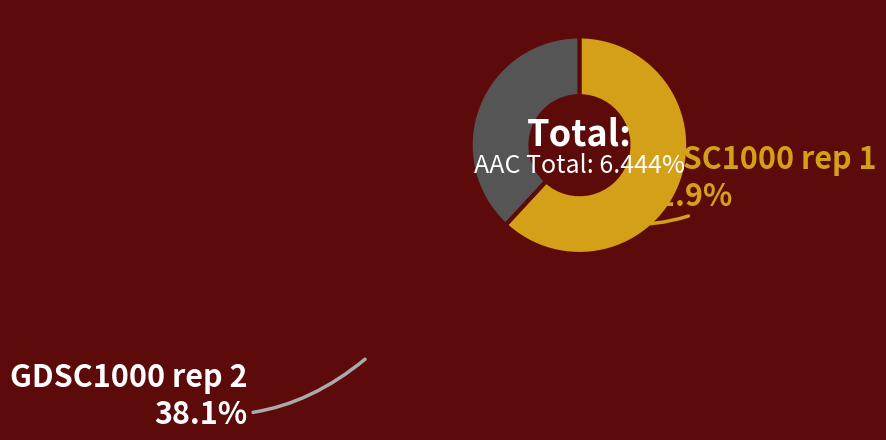

Is there a majority slice in this chart?

Yes